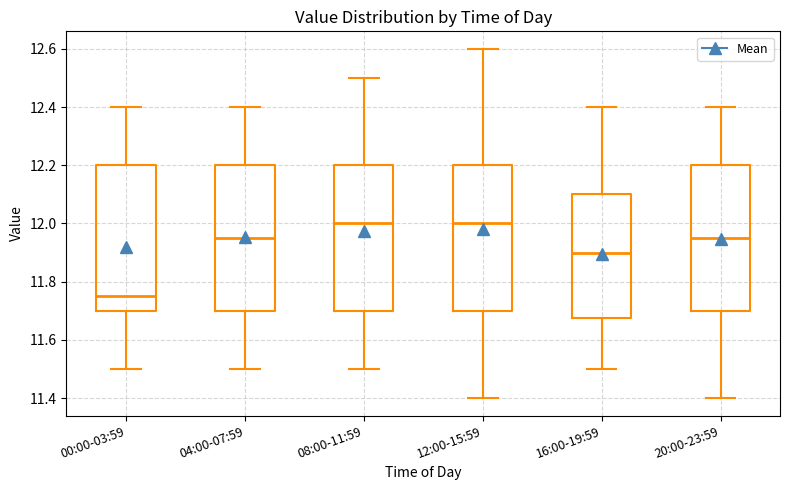

Reading left to right, transcribe this box plot: for each box, give where its median line is, the range the box spans, and where its two whiskers end, as read against the y-axis. The values are not printed on the chart, so give them approximately, as read against the axis.

00:00-03:59: median 11.76, box 11.70 to 12.20, whiskers 11.50 to 12.40
04:00-07:59: median 11.96, box 11.70 to 12.20, whiskers 11.50 to 12.40
08:00-11:59: median 12.00, box 11.70 to 12.20, whiskers 11.50 to 12.50
12:00-15:59: median 12.00, box 11.70 to 12.20, whiskers 11.40 to 12.60
16:00-19:59: median 11.90, box 11.68 to 12.10, whiskers 11.50 to 12.40
20:00-23:59: median 11.96, box 11.70 to 12.20, whiskers 11.40 to 12.40